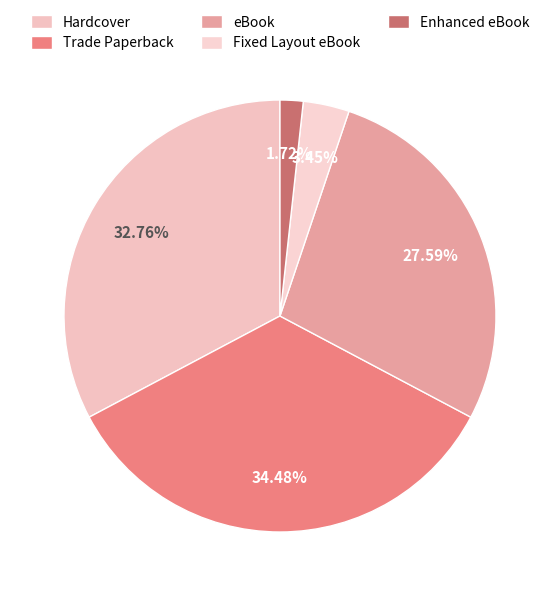

To the nearest percent, what portion does Hardcover represent?

33%